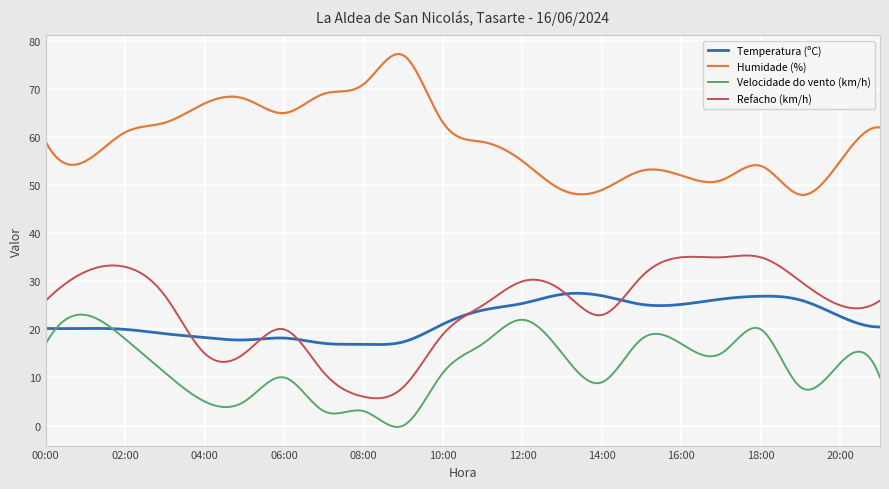

Rank the series by their maximum value, from highest to lowest.

Humidade (%), Refacho (km/h), Temperatura (ºC), Velocidade do vento (km/h)